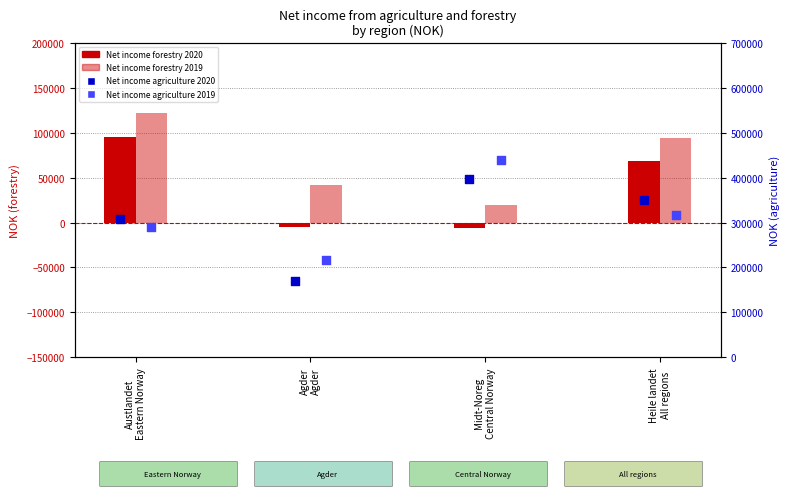

Which series reaches the minimum Y coordinate?

Net income forestry 2020